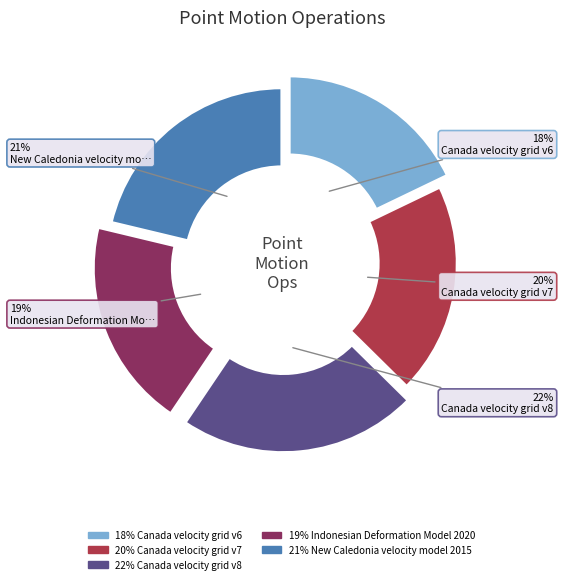

Is there any slice that represents more than half of the pie?

No